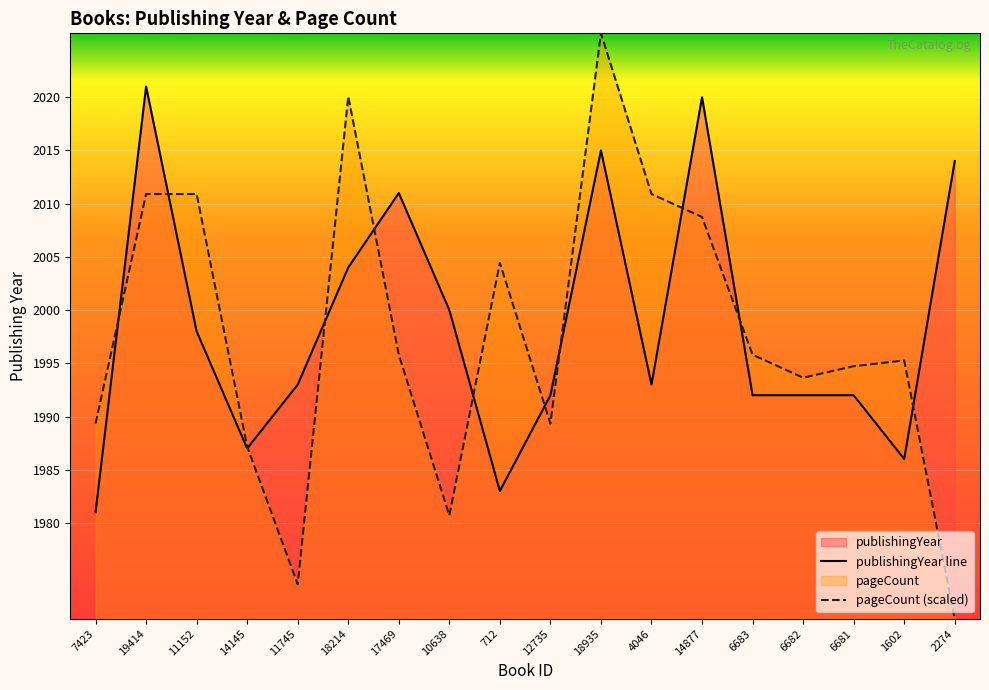

At which category does pageCount reach its first local peak?

18214